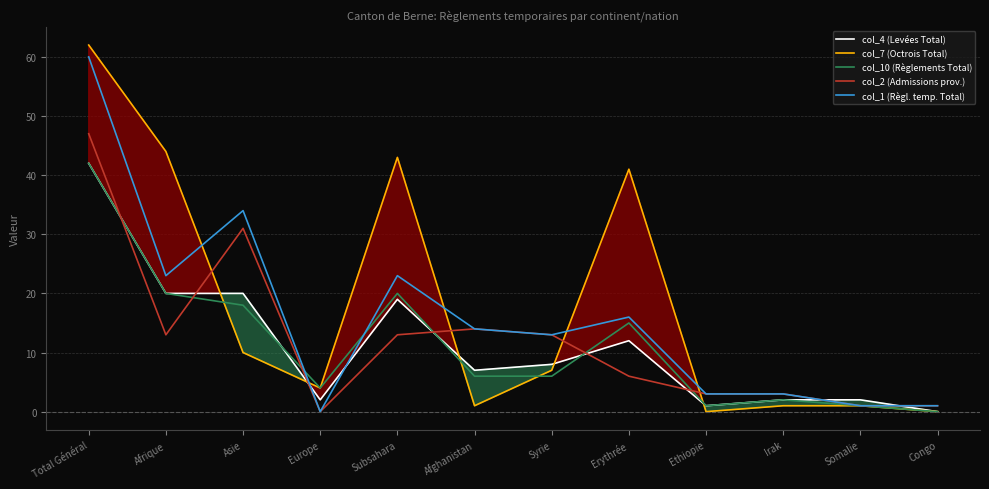

True or false: col_1 (Règl. temp. Total) and col_2 (Admissions prov.) intersect in this chart.

False